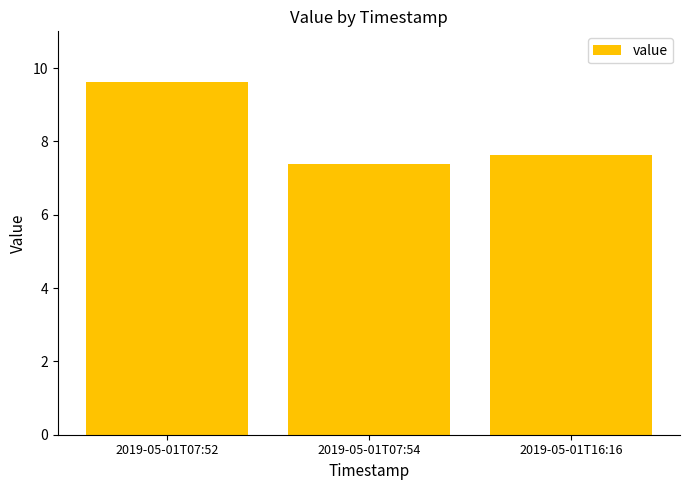

How many series are shown in this chart?

1